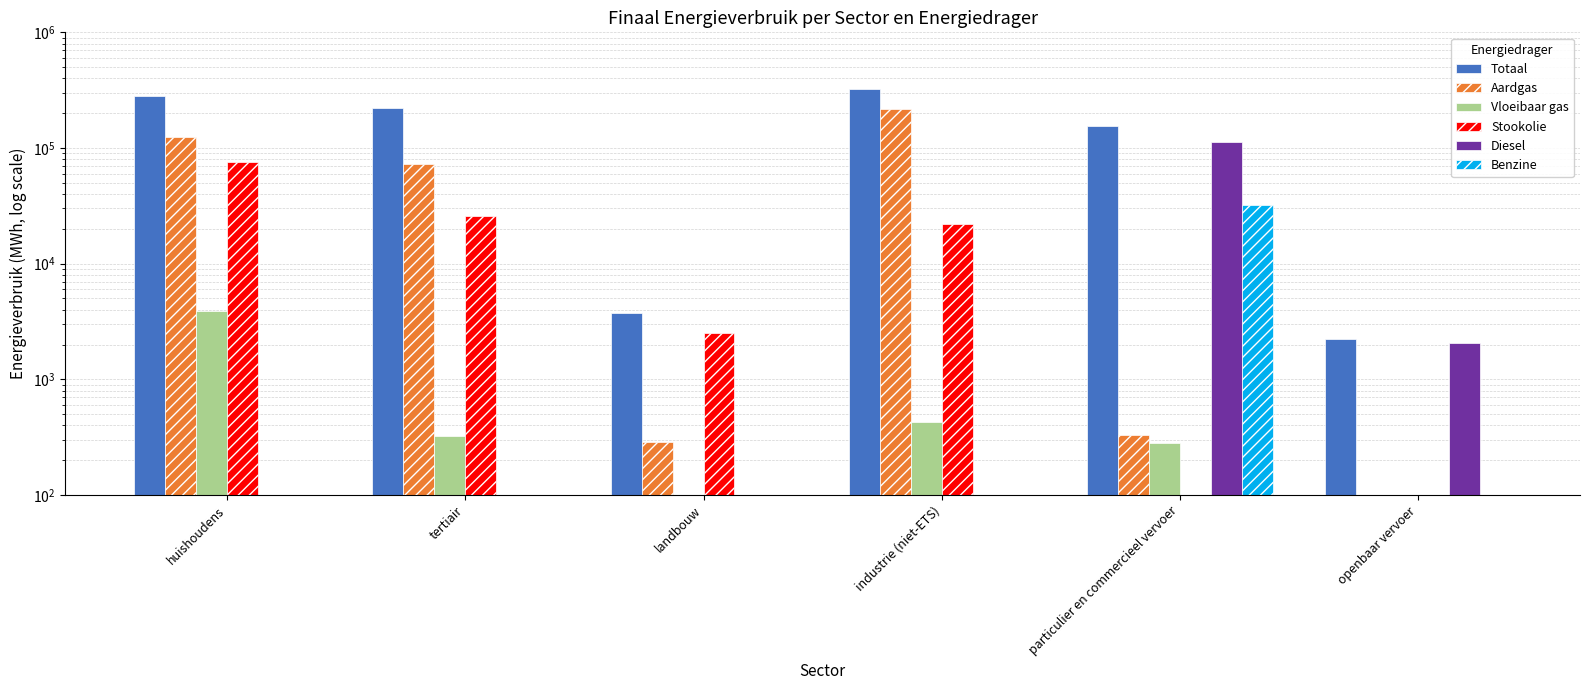

What position from the left is tertiair?

2